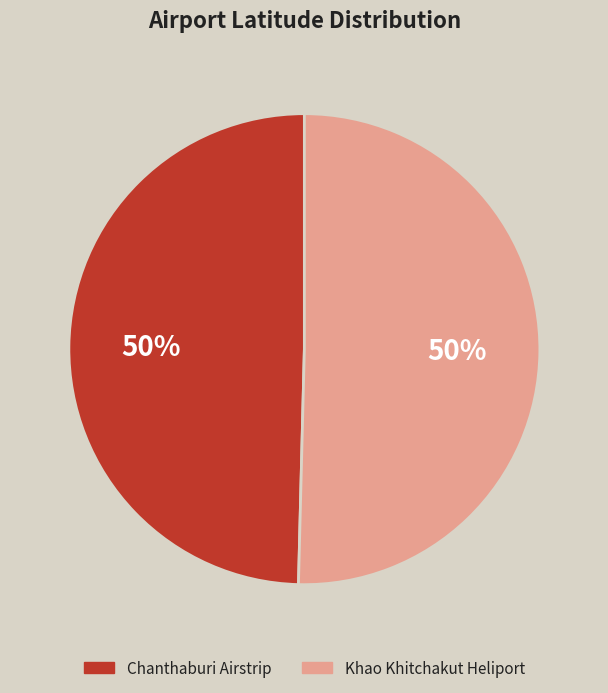

The Khao Khitchakut Heliport slice represents 60% of the pie. True or false?

False